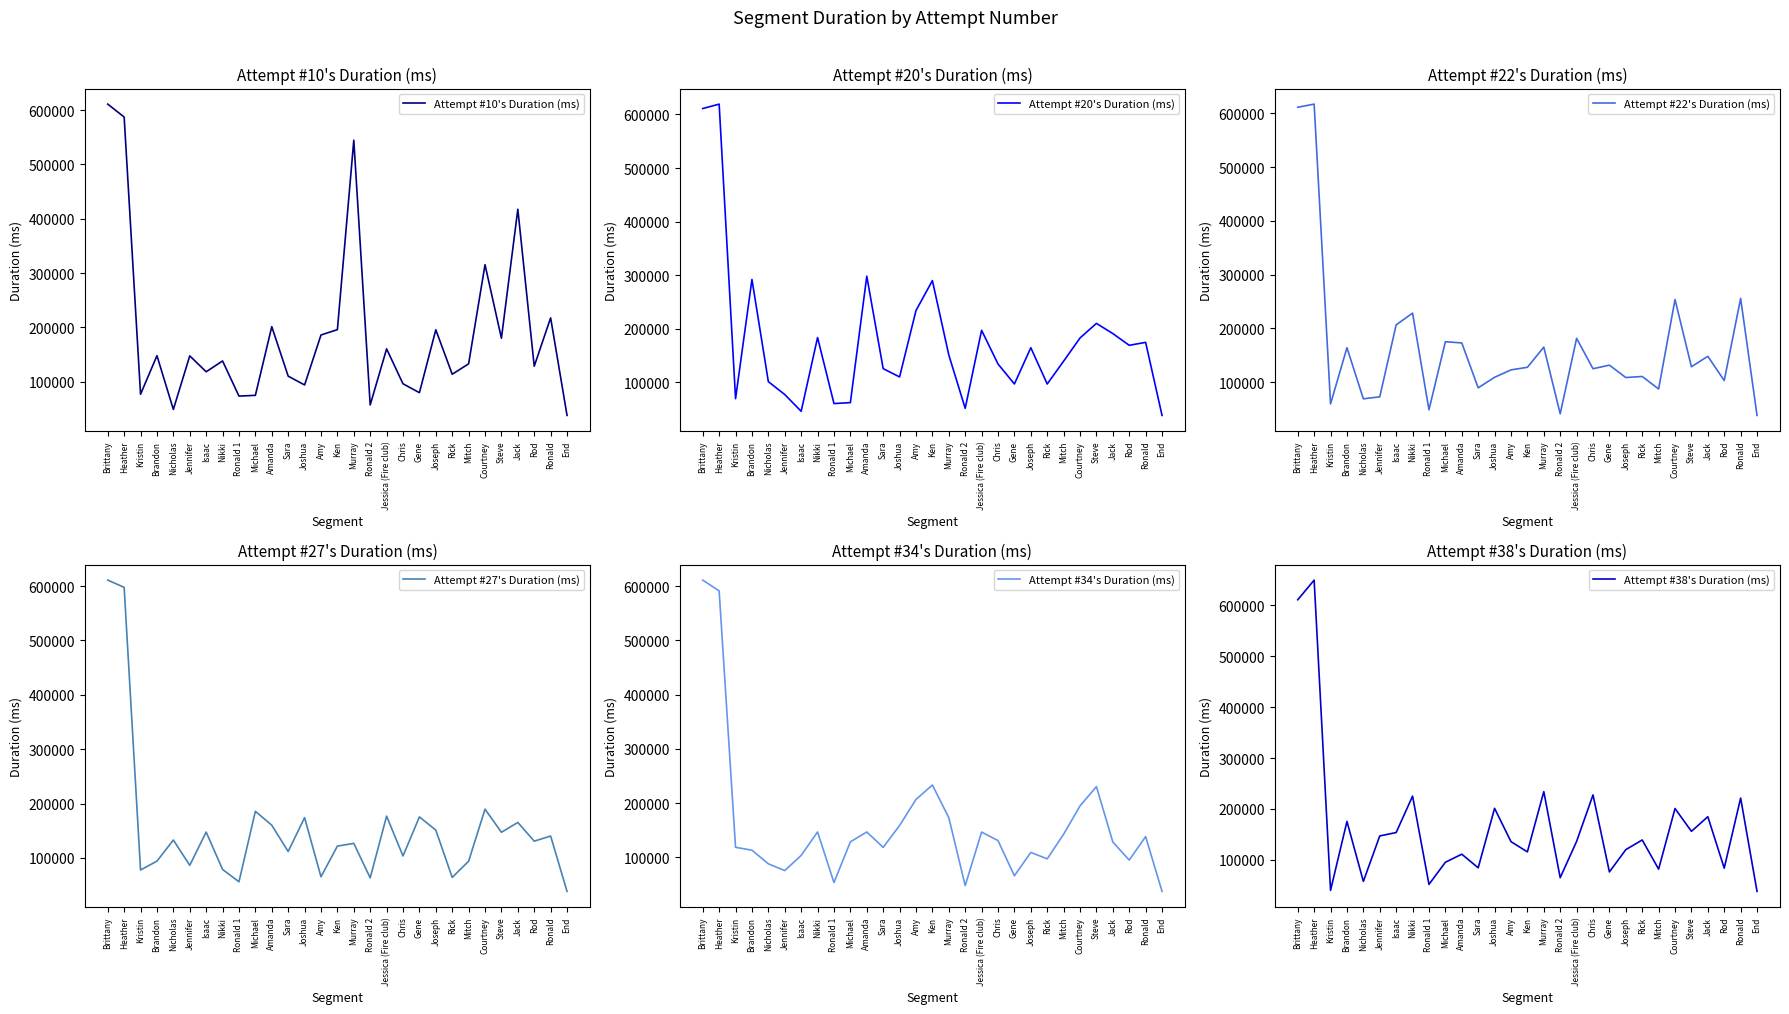

Does the chart have visible grid lines?

No